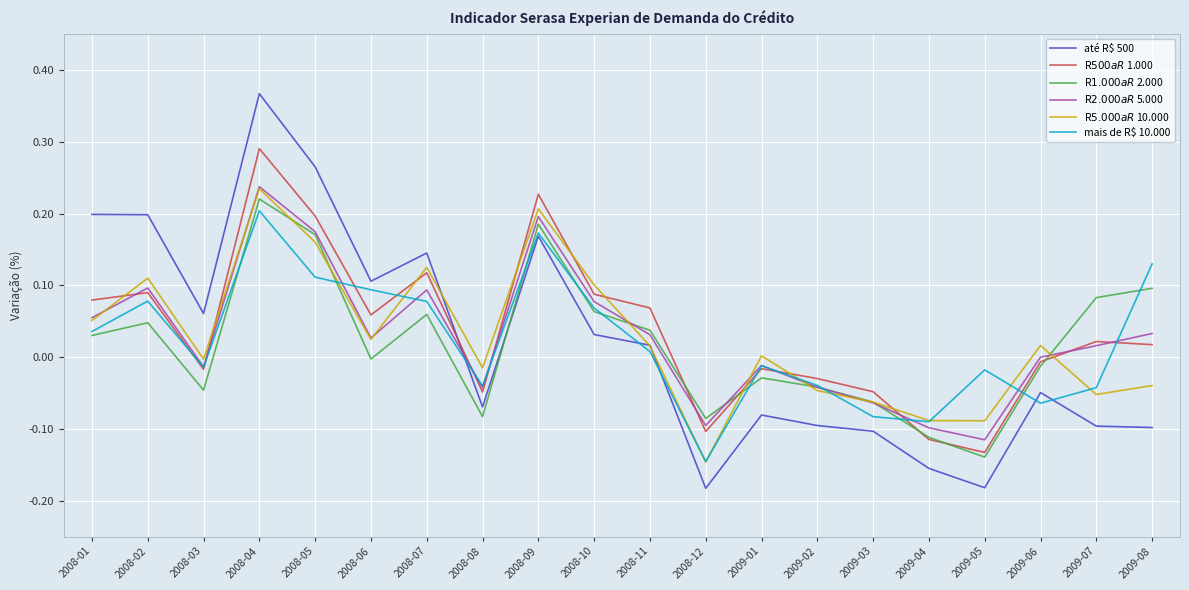

At which category is the sum across all series the highest?

2008-04